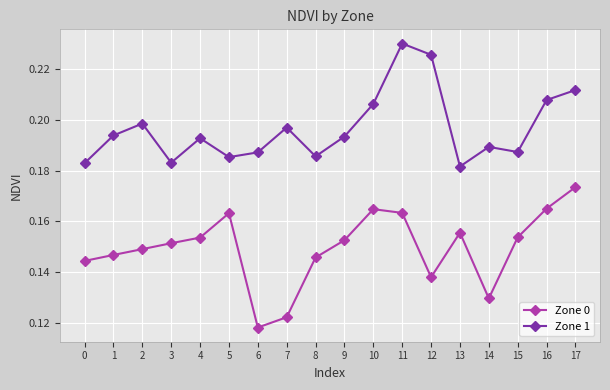

True or false: Zone 1 and Zone 0 cross at least once.

False